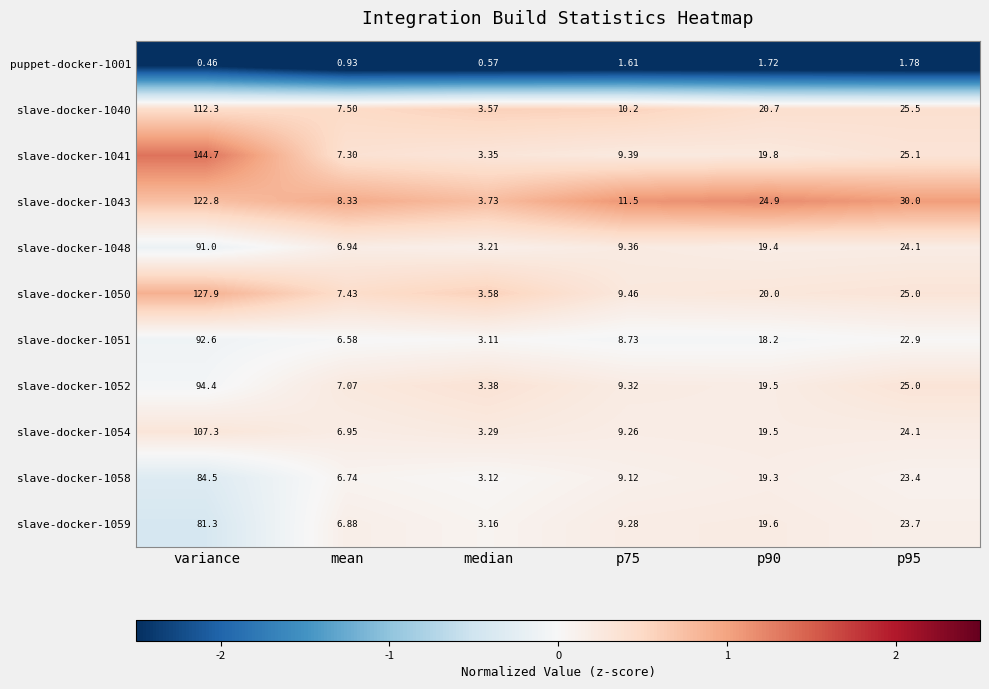

Where does the slave-docker-1048 series first go above 19?

variance